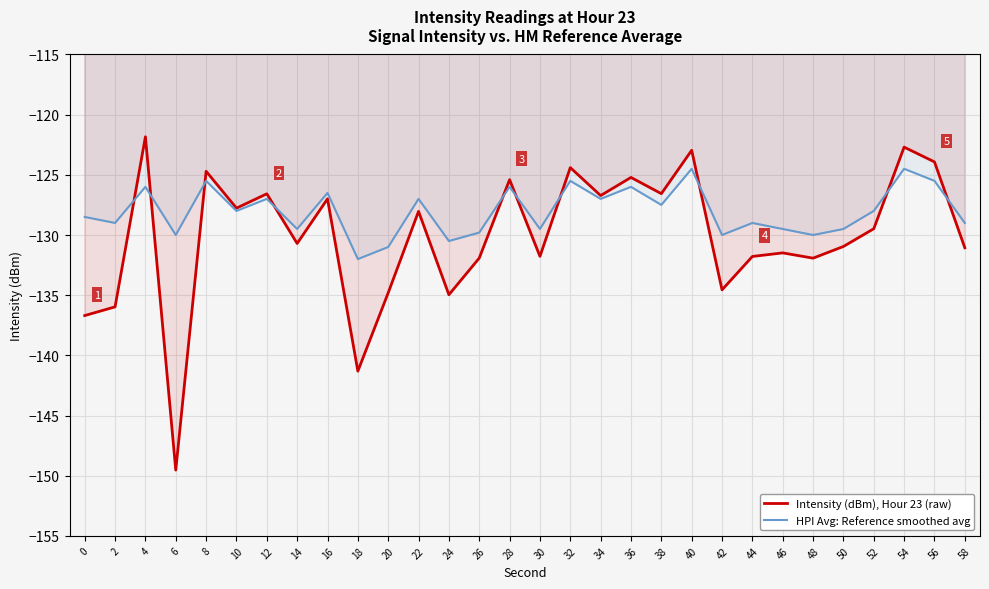

Reading right to left, list all the values displayed in this chart.

Intensity (dBm), Hour 23 (raw): -131.1	-123.9	-122.7	-129.5	-131.0	-131.9	-131.5	-131.8	-134.6	-123.0	-126.6	-125.2	-126.7	-124.4	-131.8	-125.4	-131.9	-135.0	-128.0	-134.8	-141.3	-127.0	-130.7	-126.6	-127.8	-124.7	-149.5	-121.8	-136.0	-136.7
HPI Avg: Reference smoothed avg: -129.0	-125.5	-124.5	-128.0	-129.5	-130.0	-129.5	-129.0	-130.0	-124.5	-127.5	-126.0	-127.0	-125.5	-129.5	-126.0	-129.8	-130.5	-127.0	-131.0	-132.0	-126.5	-129.5	-127.0	-128.0	-125.5	-130.0	-126.0	-129.0	-128.5